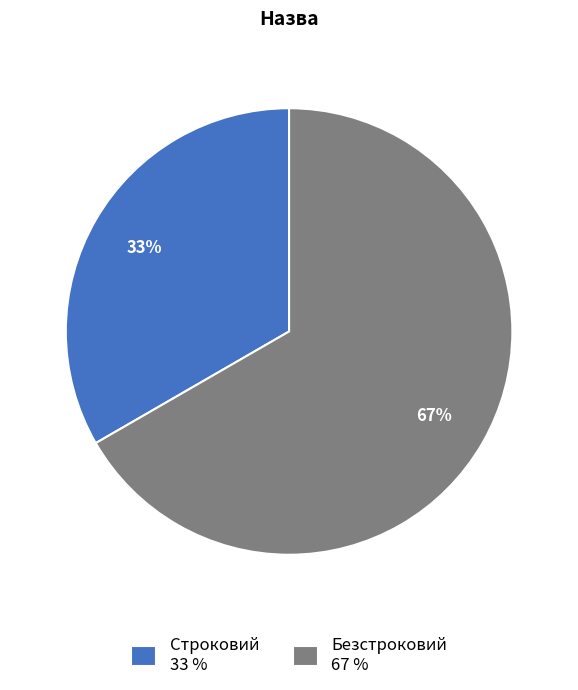

Which has a higher value, Безстроковий or Строковий?

Безстроковий